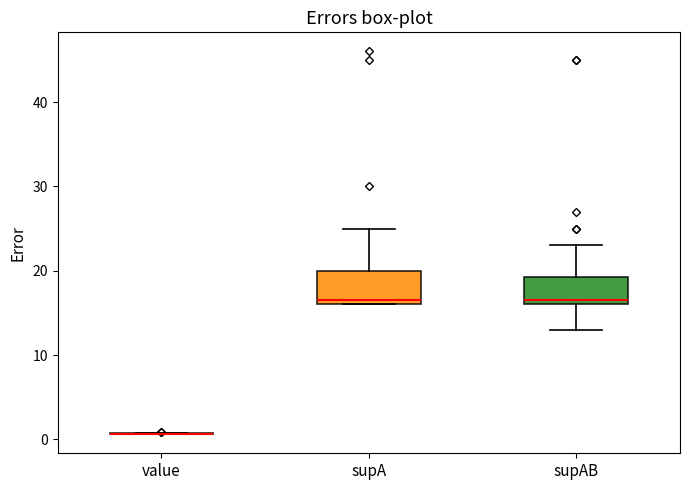

Where is the lower edge of the box for supAB on the y-axis? The values are not printed on the chart, so give them approximately, as read against the axis.

16